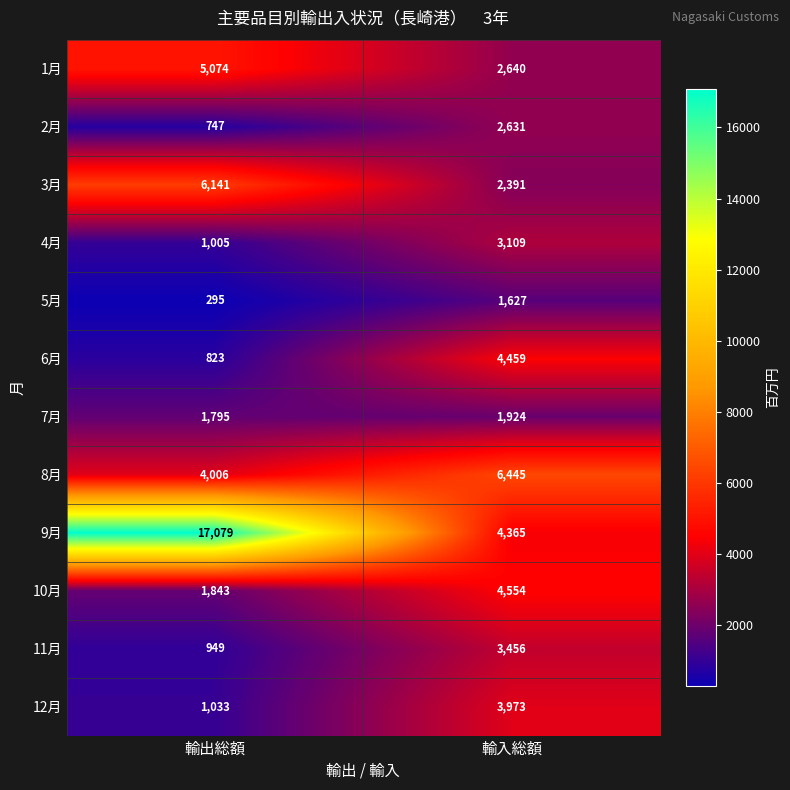

Rank the series at 輸出総額 from lowest to highest value.

5月, 2月, 6月, 11月, 4月, 12月, 7月, 10月, 8月, 1月, 3月, 9月